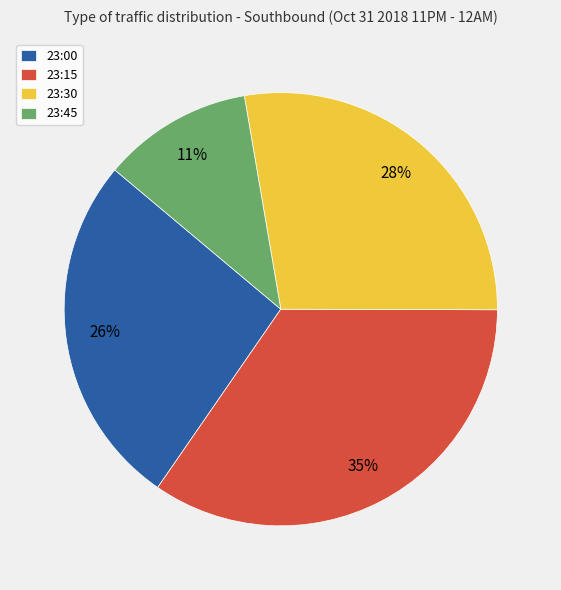

Count the number of slices in the pie.

4